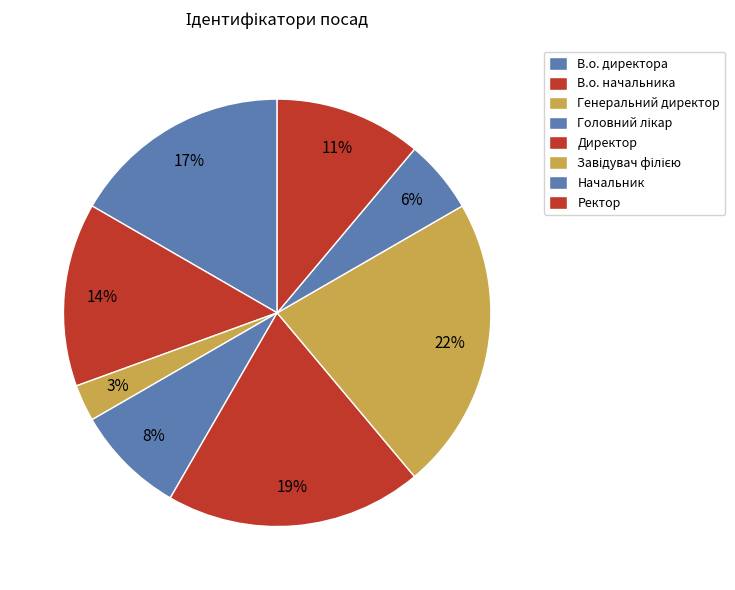

How many slices are in this pie chart?

8